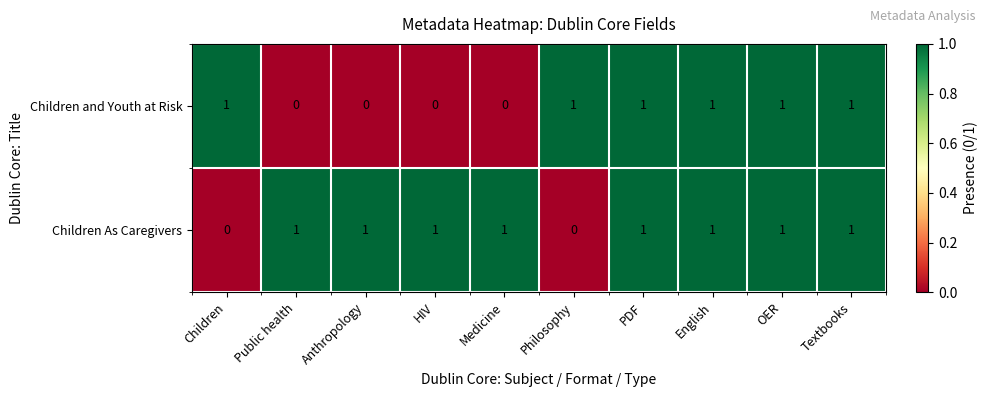

How many Children As Caregivers values are between 1 and 2?

8